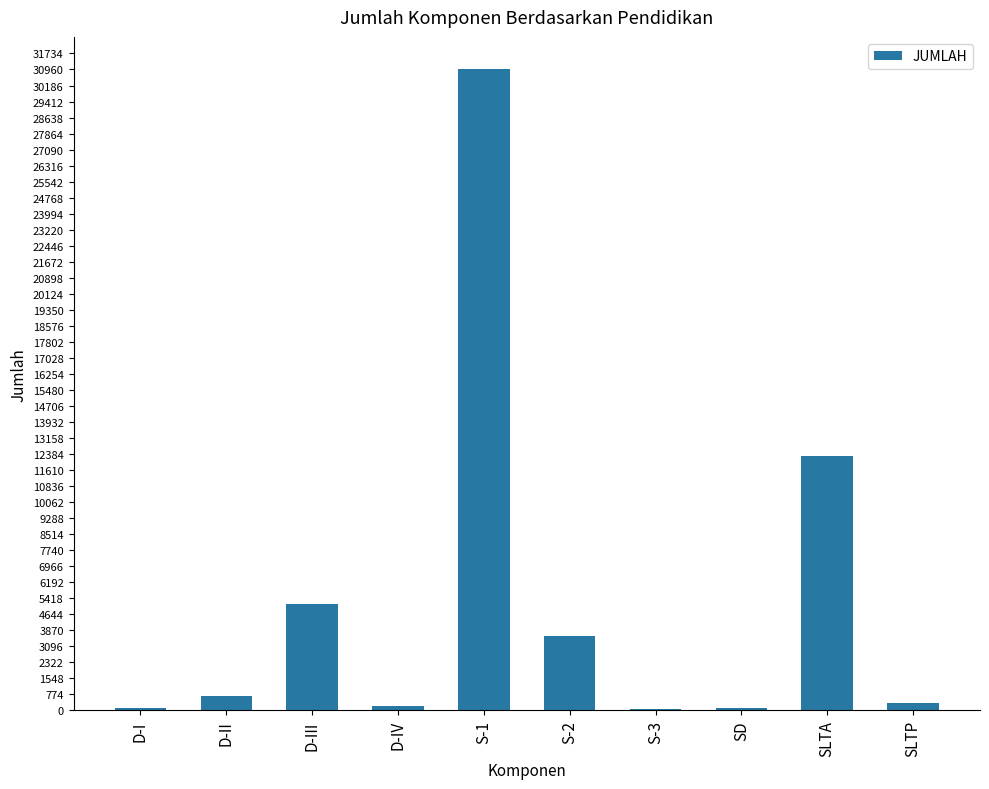

Where is the data nearest to the value 15527?

SLTA